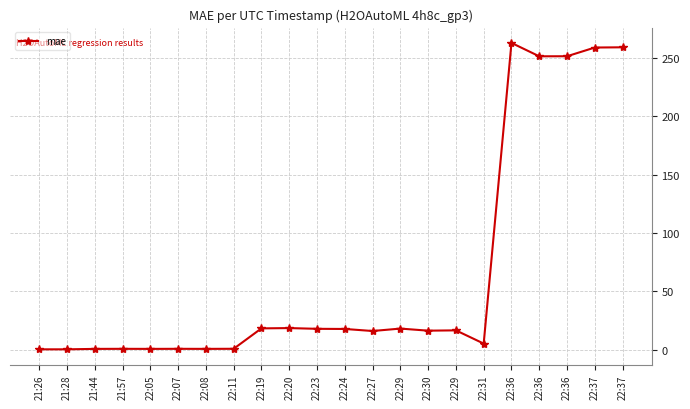

How many interior local valleys (lower than both neighbors) does the data have?

6